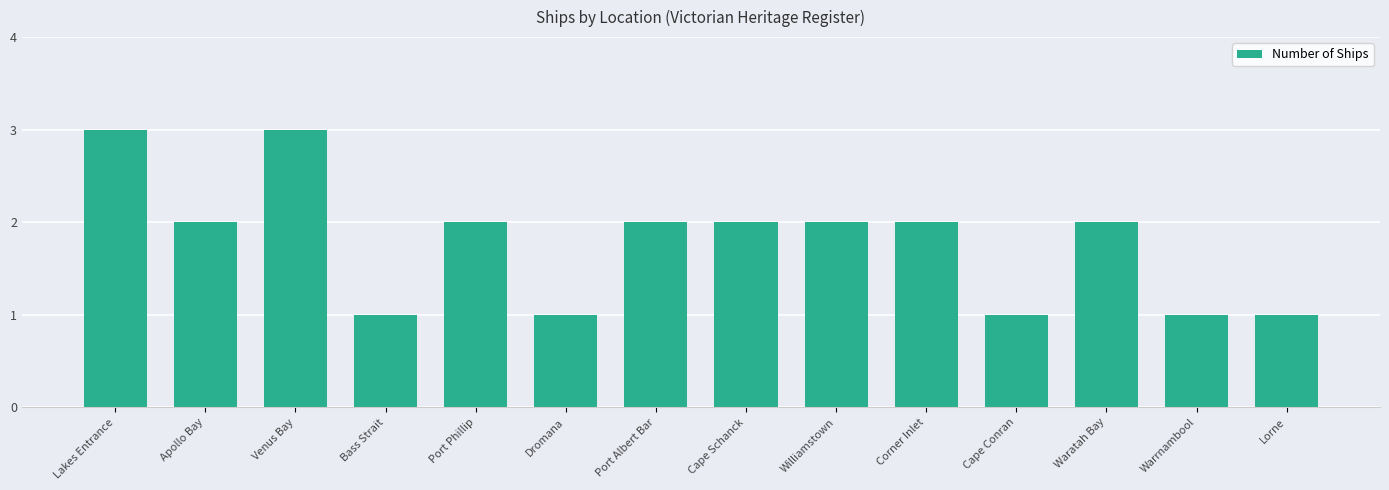

What is the maximum value shown in the chart?

3